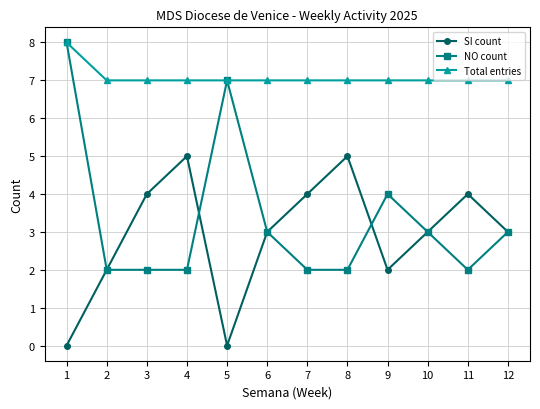

Is it true that SI count equals 5 at 12?

False